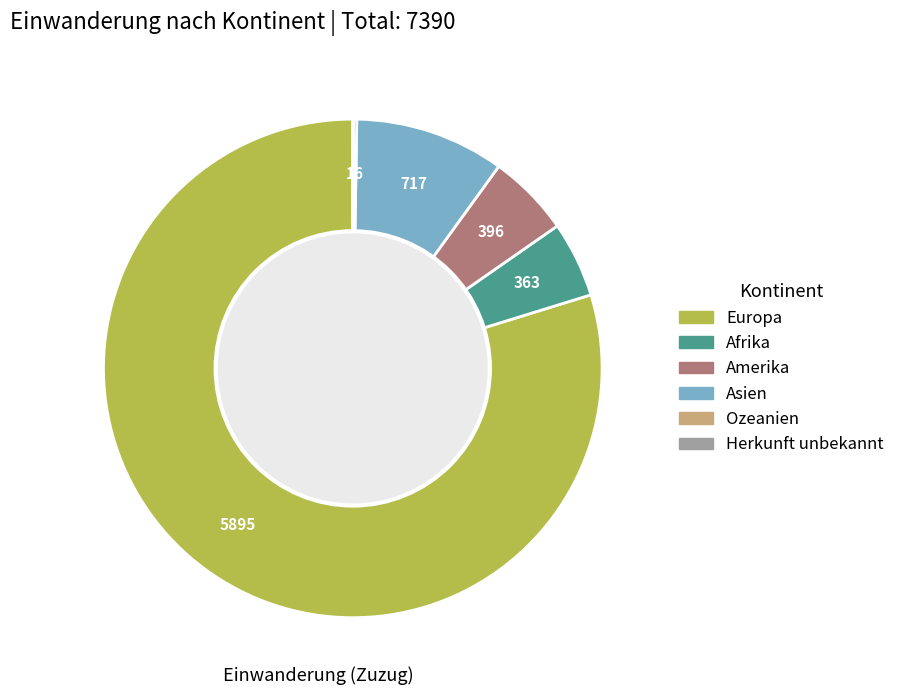

The Europa slice represents 72% of the pie. True or false?

False